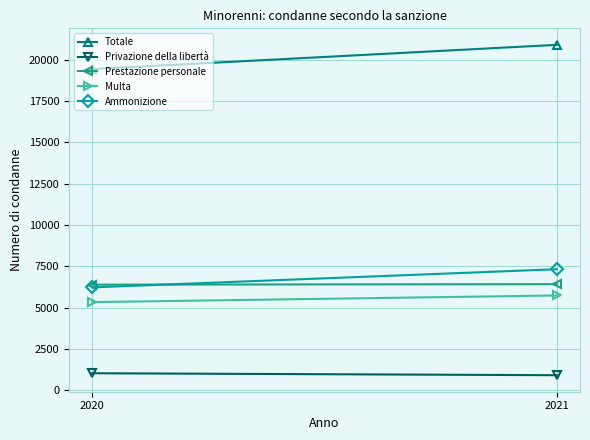

What is the value of the Prestazione personale point at the 2nd from the left?

6429